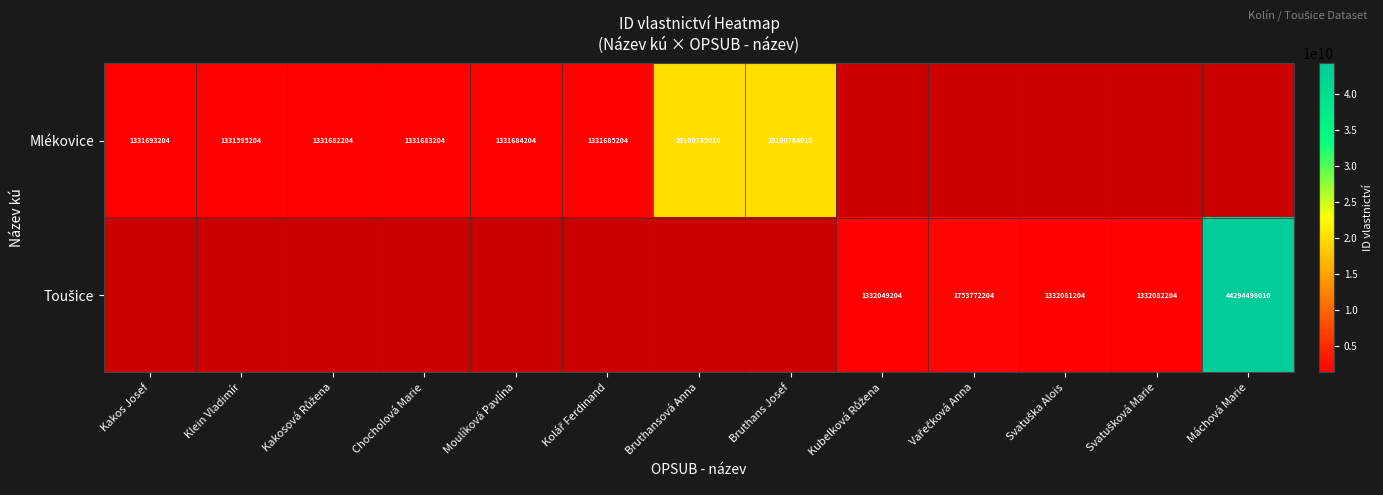

How many distinct data groups are displayed?

2